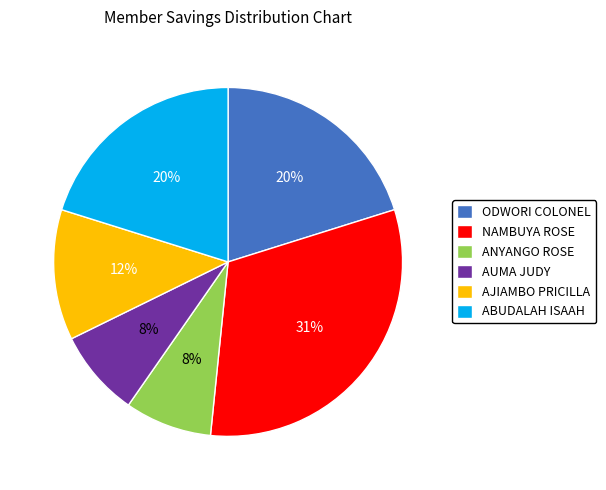

Is it true that ODWORI COLONEL is 20% of the pie?

True